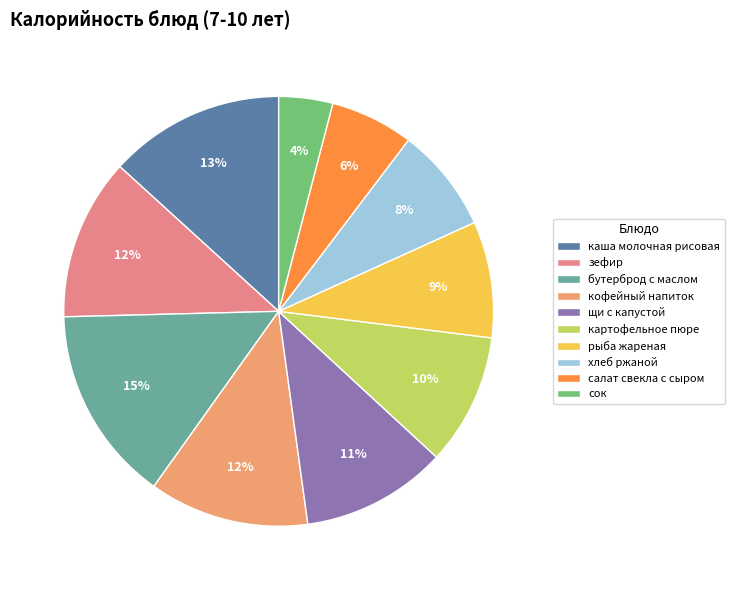

Which category has the smallest portion of the pie?

сок